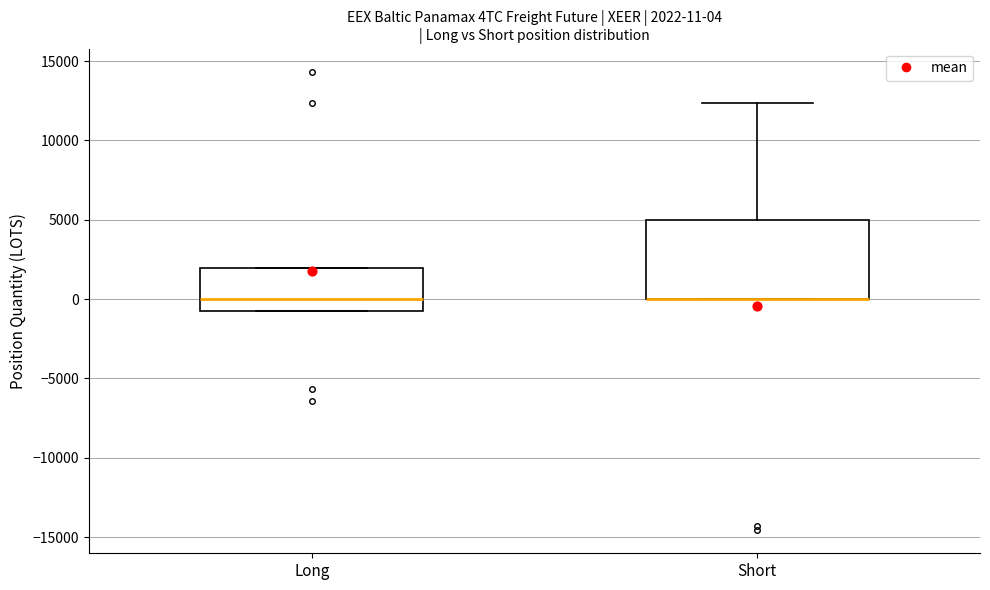

Which box is the tallest, from its lower edge to its upper edge?

Short